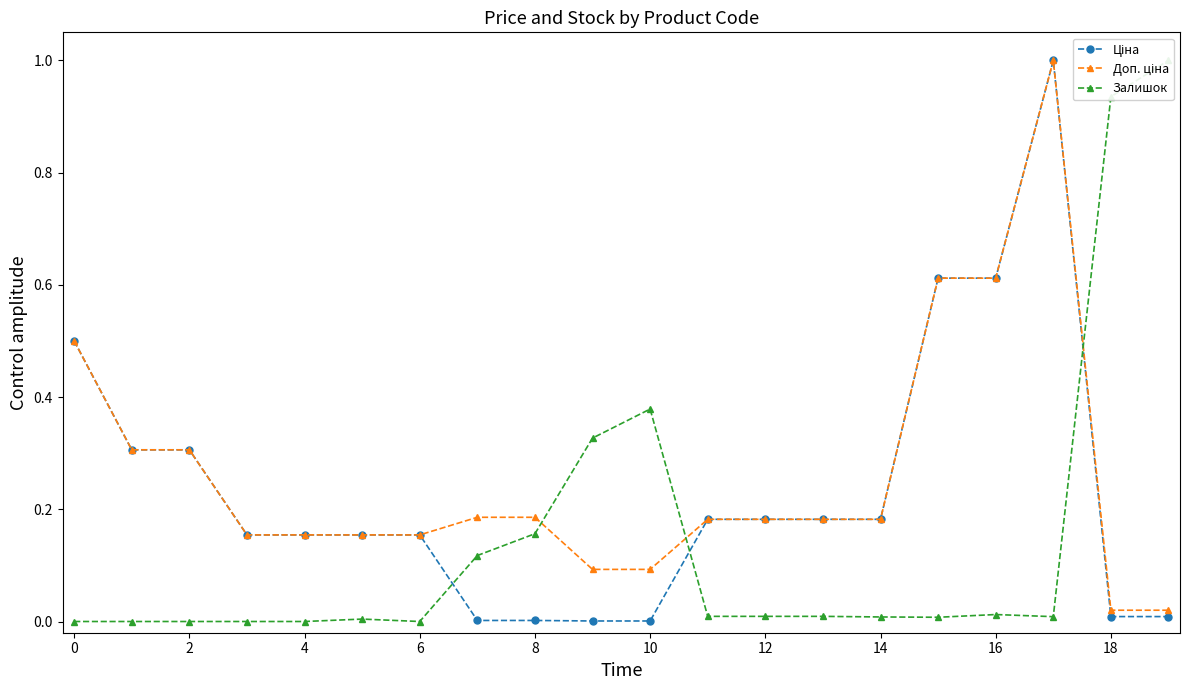

What is the label of the 19th point from the left?

18